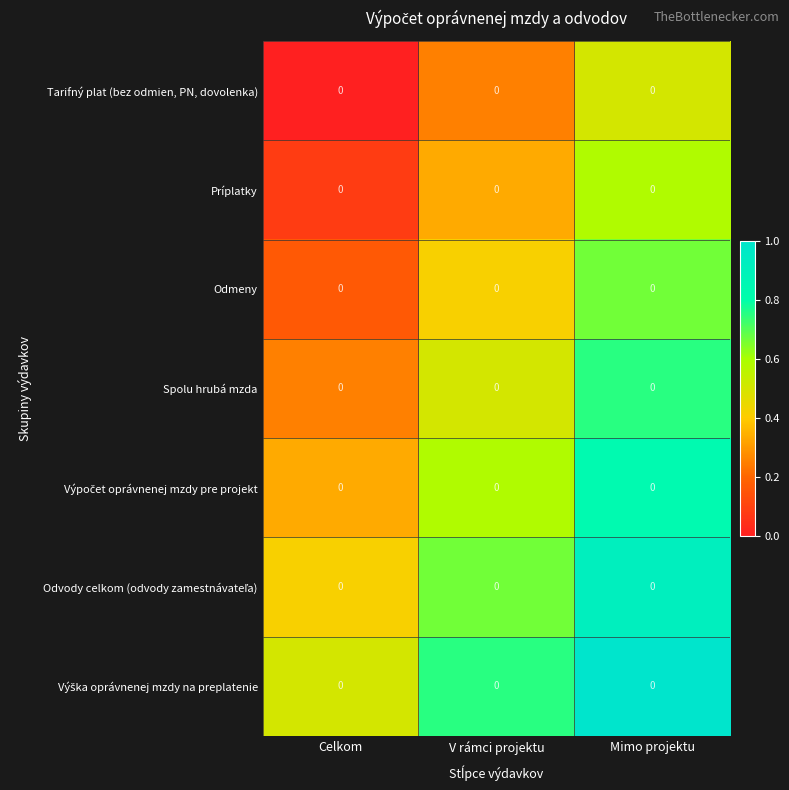

What is the spread (max minus min) of values at Celkom?

0.5